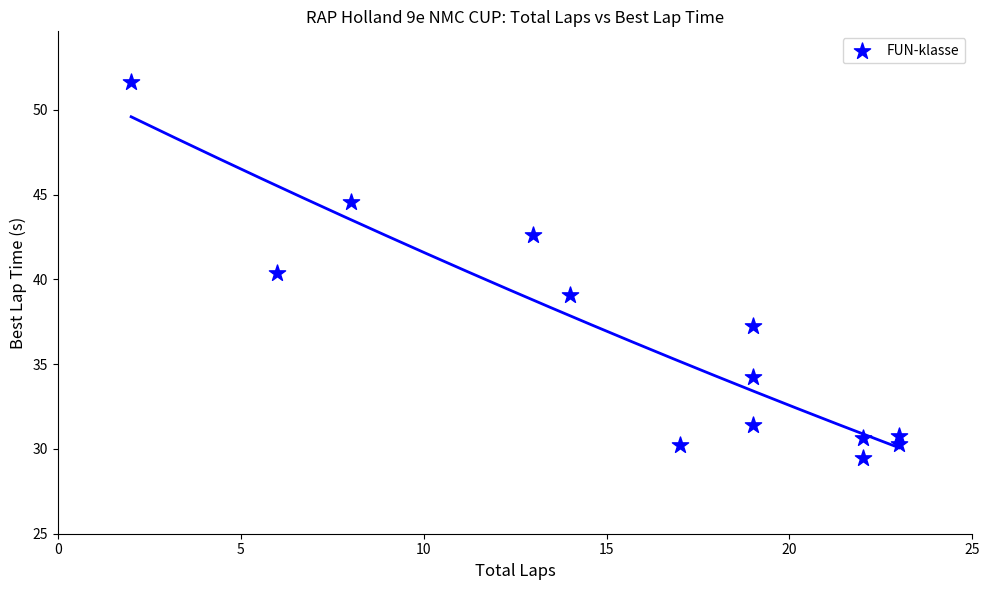

What is the range of X values (max minus min)?

21.0